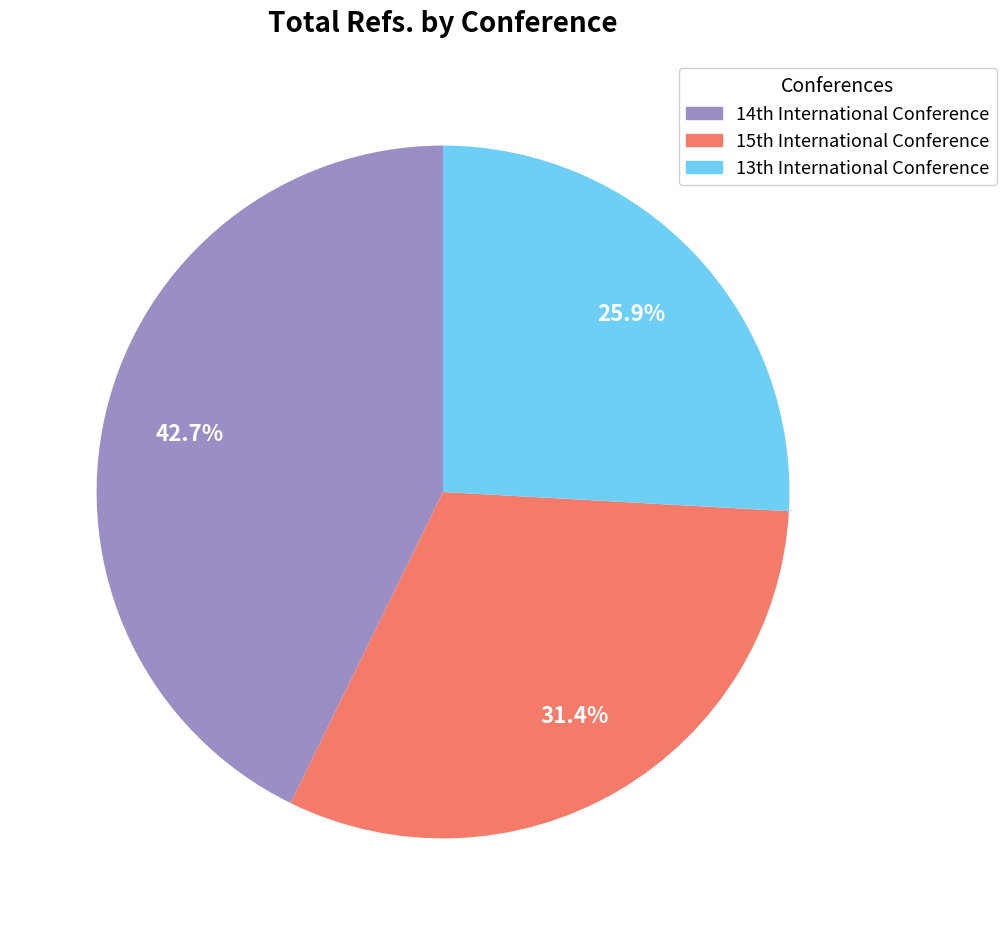

How many segments does this pie chart have?

3